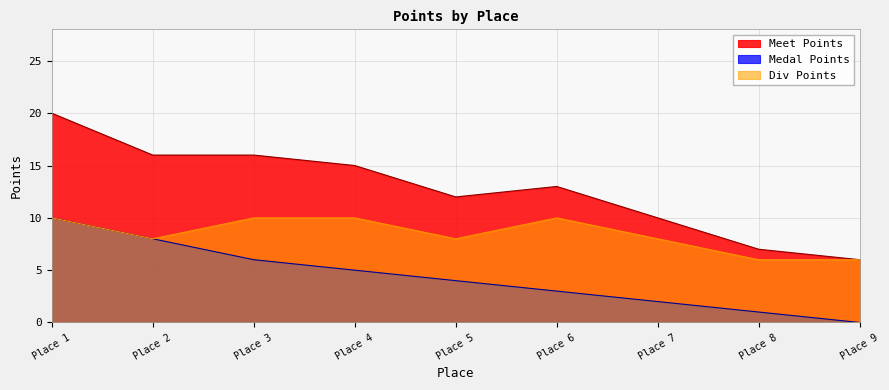

Does the chart display data point markers on the line(s)?

No